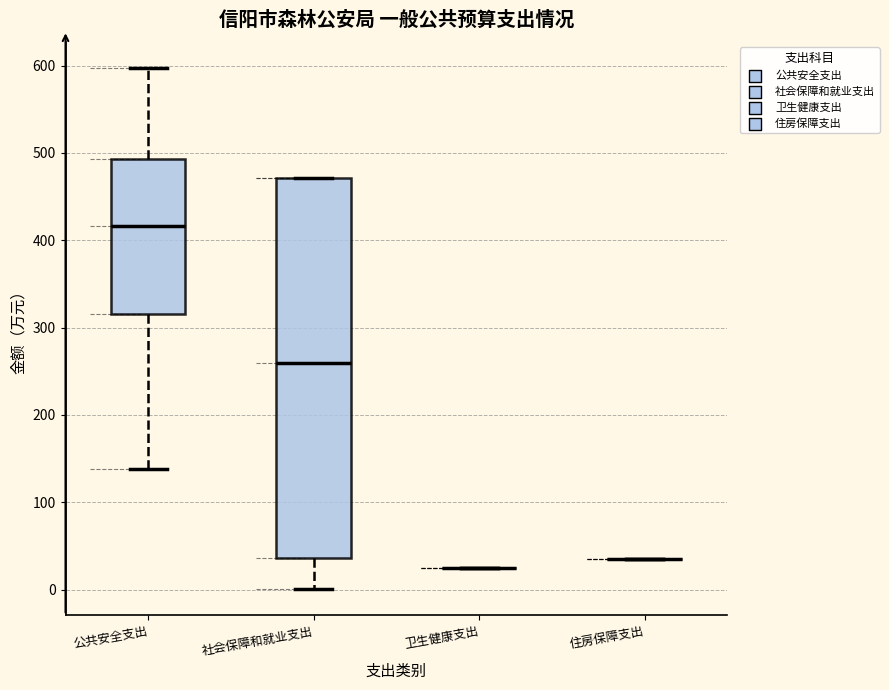

Where does the median line of the box for 公共安全支出 sit on the y-axis? The values are not printed on the chart, so give them approximately, as read against the axis.

420